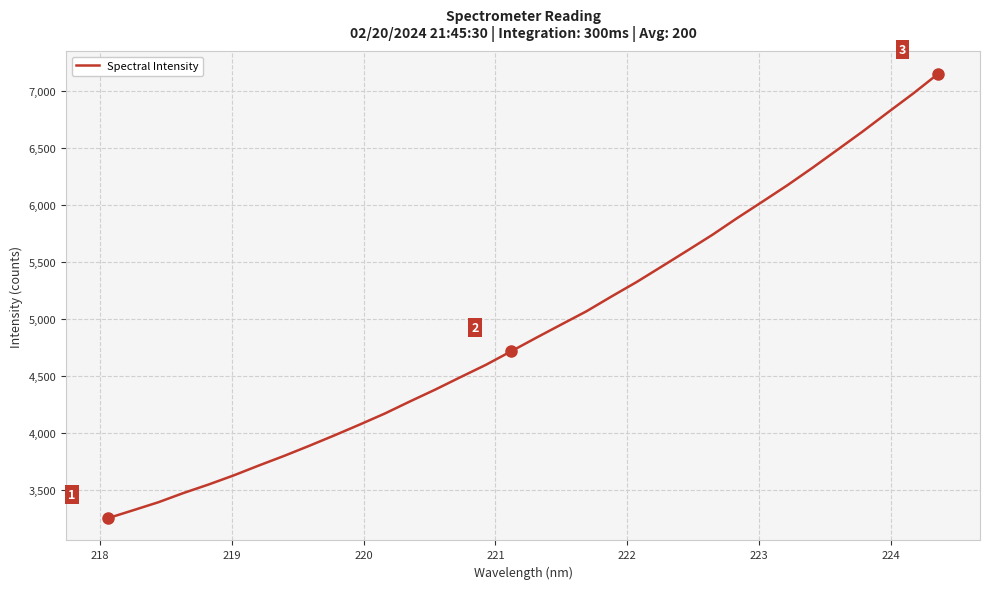

What is the difference between the maximum and minimum values?

3909.4